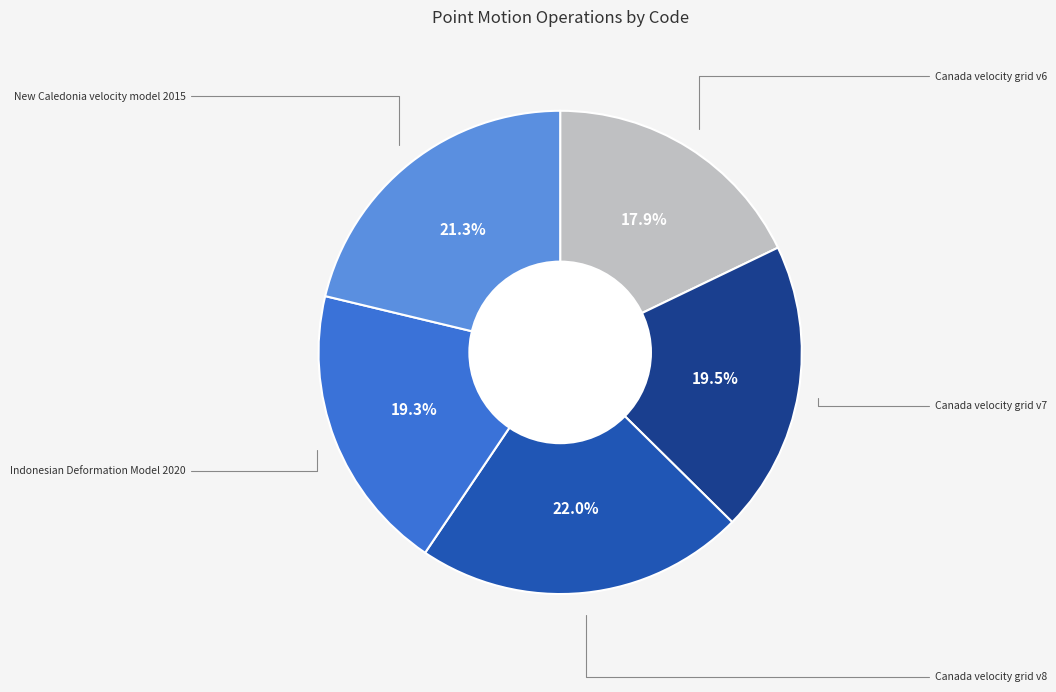

Is there a majority slice in this chart?

No